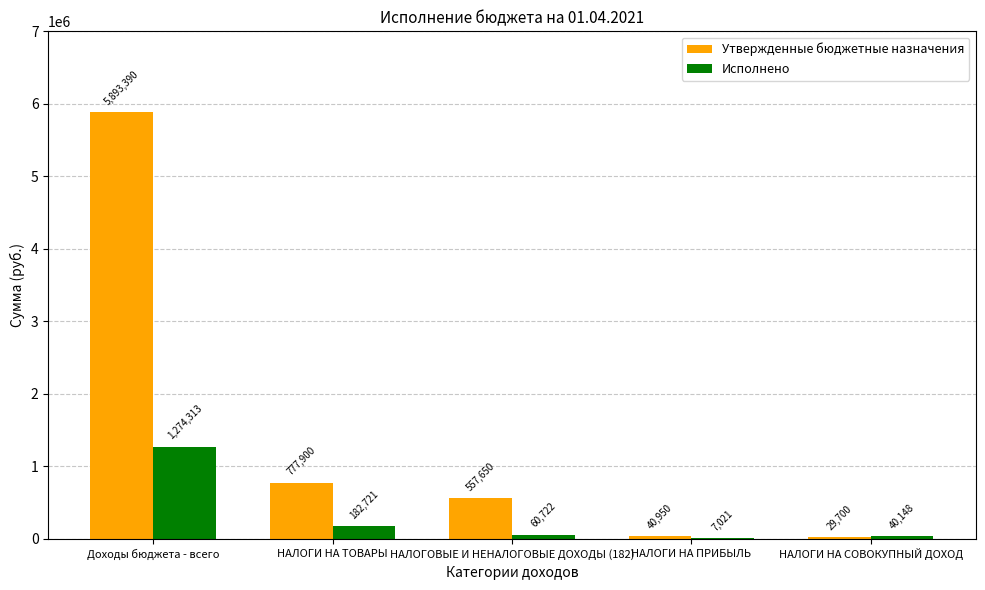

Read the Исполнено value at Доходы бюджета - всего.

1274312.9